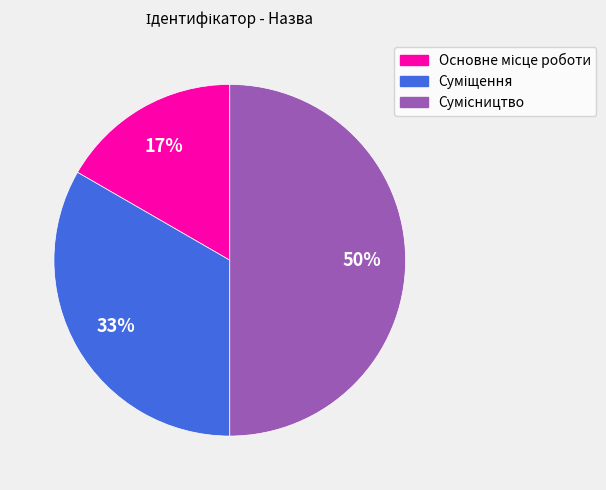

To the nearest percent, what is the average slice percentage?

33%